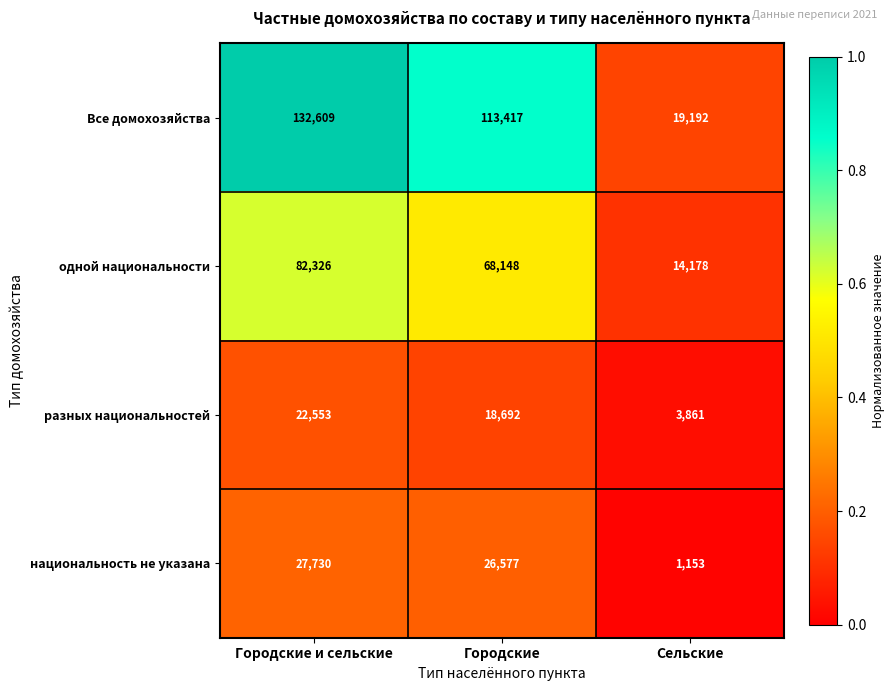

Where is национальность не указана nearest to the value 14441?

Городские